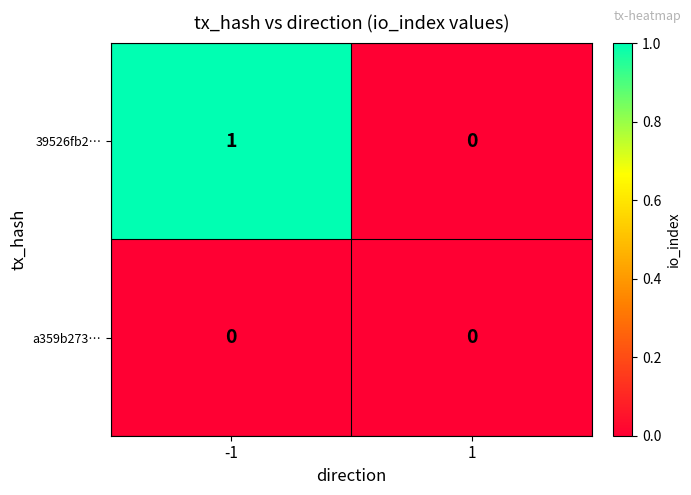

Reading left to right, list all the values displayed in this chart.

39526fb2…: -1=1	1=0
a359b273…: -1=0	1=0